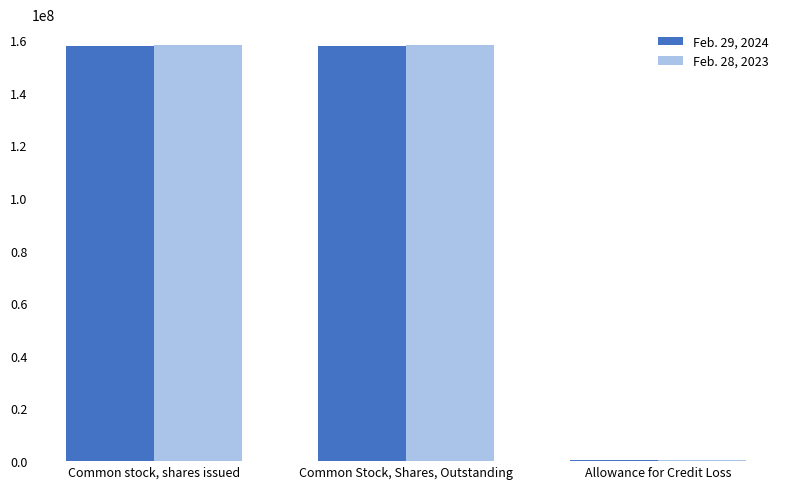

Count the number of data series in this chart.

2